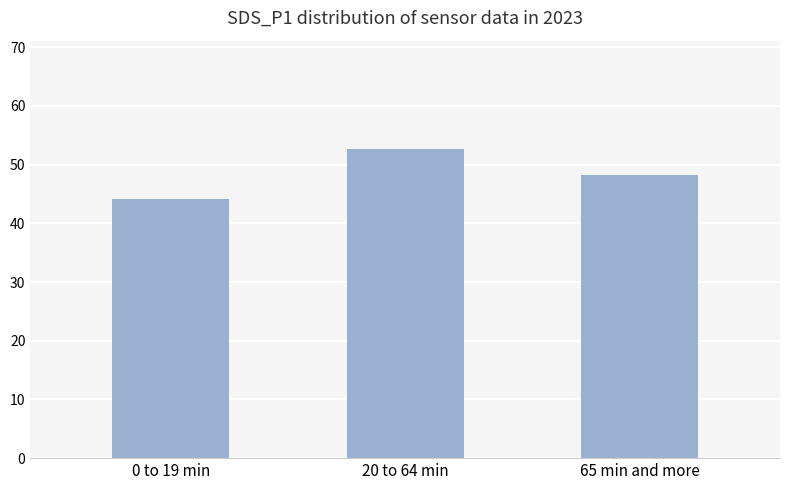

Rank the categories by value from highest to lowest.

20 to 64 min, 65 min and more, 0 to 19 min